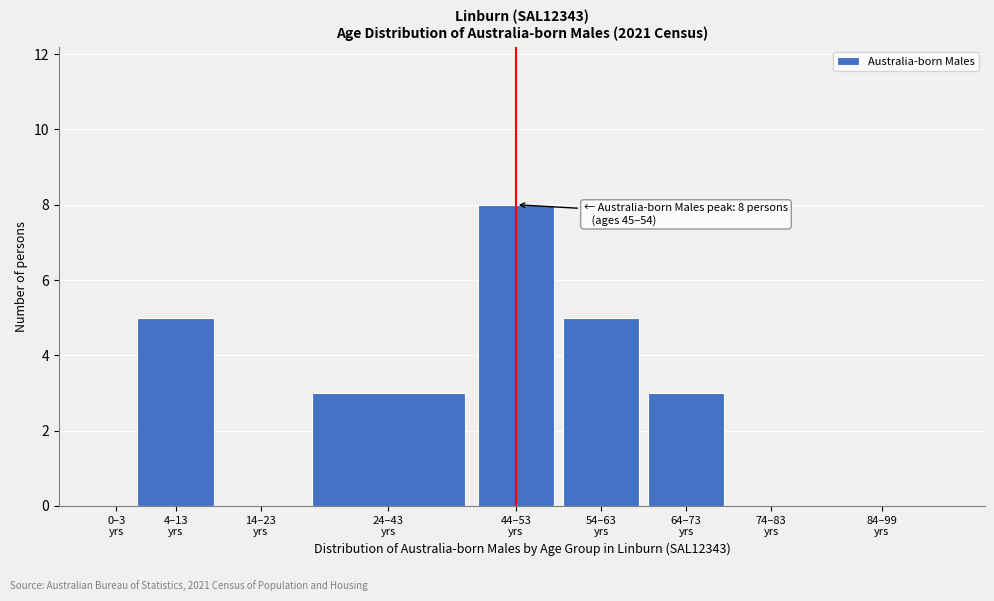

What is the greatest value displayed?

8